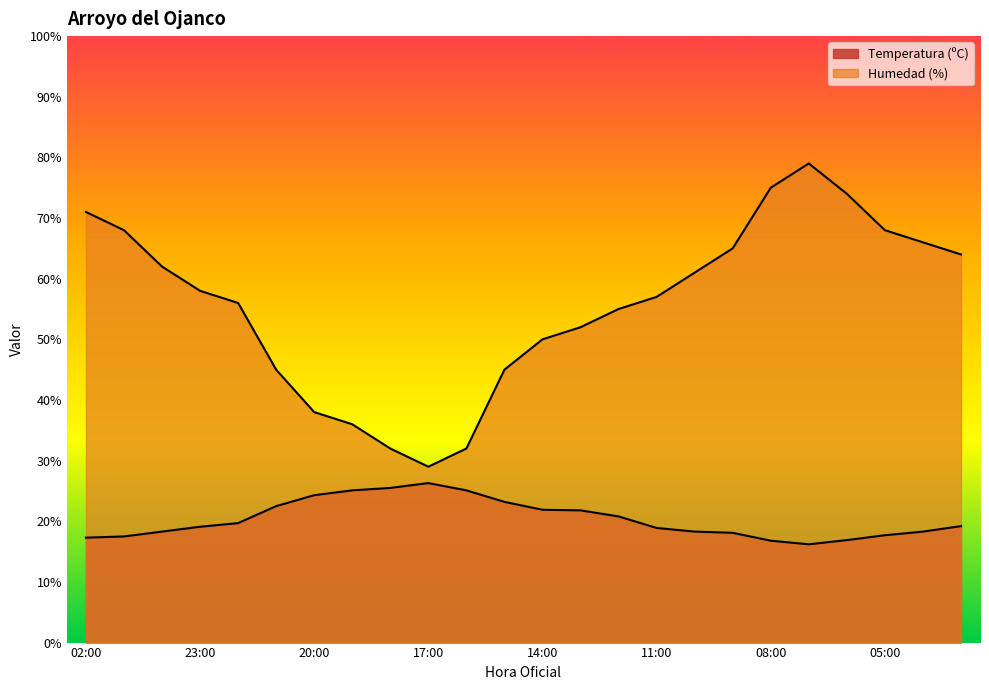

What is the value of the Humedad (%) point at the 12th from the left?

45.0